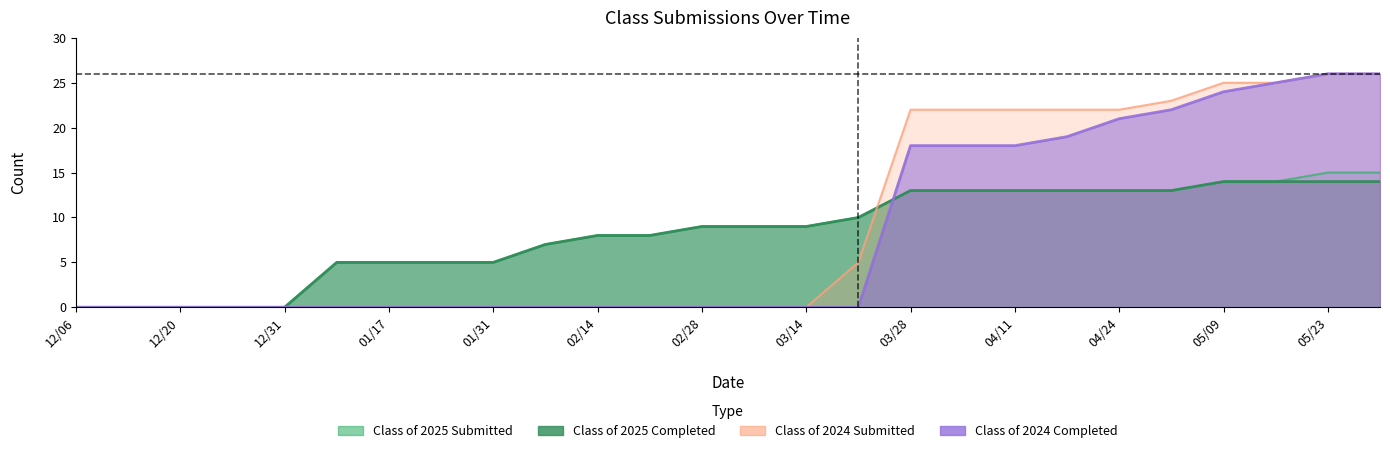

Reading right to left, extract all data points from this chart.

Class of 2025 Submitted: 05/30=15	05/23=15	05/16=14	05/09=14	05/02=13	04/24=13	04/18=13	04/11=13	04/04=13	03/28=13	03/21=10	03/14=9	03/07=9	02/28=9	02/21=8	02/14=8	02/07=7	01/31=5	01/24=5	01/17=5	01/10=5	12/31=0	12/27=0	12/20=0	12/13=0	12/06=0
Class of 2025 Completed: 05/30=14	05/23=14	05/16=14	05/09=14	05/02=13	04/24=13	04/18=13	04/11=13	04/04=13	03/28=13	03/21=10	03/14=9	03/07=9	02/28=9	02/21=8	02/14=8	02/07=7	01/31=5	01/24=5	01/17=5	01/10=5	12/31=0	12/27=0	12/20=0	12/13=0	12/06=0
Class of 2024 Submitted: 05/30=26	05/23=26	05/16=25	05/09=25	05/02=23	04/24=22	04/18=22	04/11=22	04/04=22	03/28=22	03/21=5	03/14=0	03/07=0	02/28=0	02/21=0	02/14=0	02/07=0	01/31=0	01/24=0	01/17=0	01/10=0	12/31=0	12/27=0	12/20=0	12/13=0	12/06=0
Class of 2024 Completed: 05/30=26	05/23=26	05/16=25	05/09=24	05/02=22	04/24=21	04/18=19	04/11=18	04/04=18	03/28=18	03/21=0	03/14=0	03/07=0	02/28=0	02/21=0	02/14=0	02/07=0	01/31=0	01/24=0	01/17=0	01/10=0	12/31=0	12/27=0	12/20=0	12/13=0	12/06=0